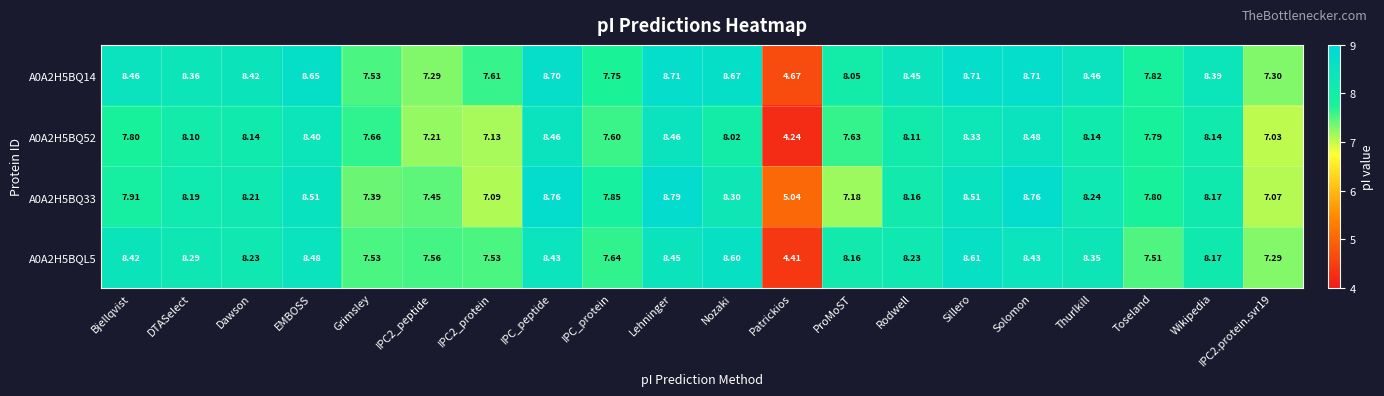

How many distinct data groups are displayed?

4